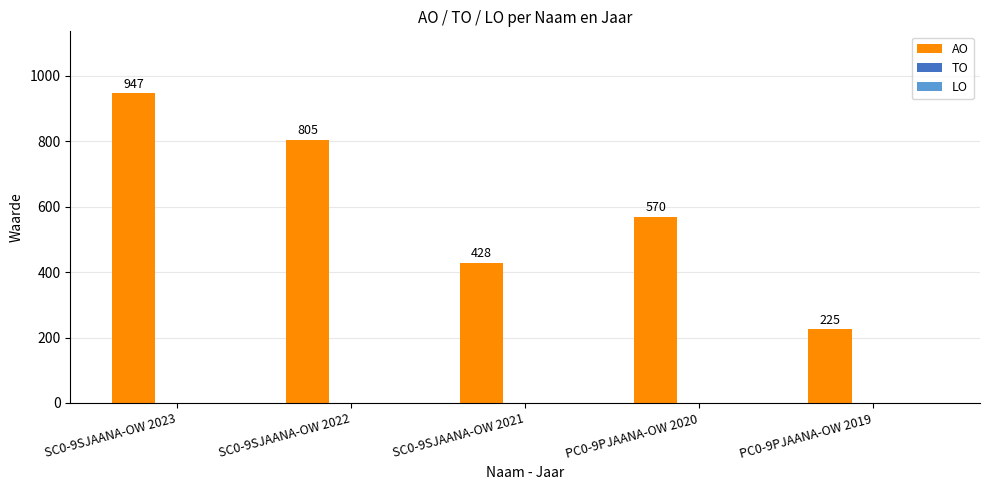

The value at SC0-9SJAANA-OW 2023 is 947. True or false?

True